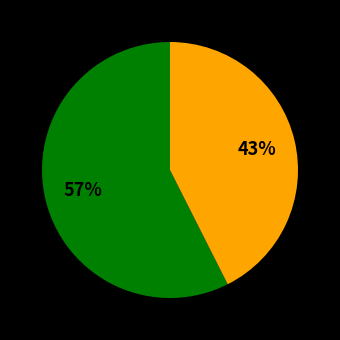

Is there a majority slice in this chart?

Yes